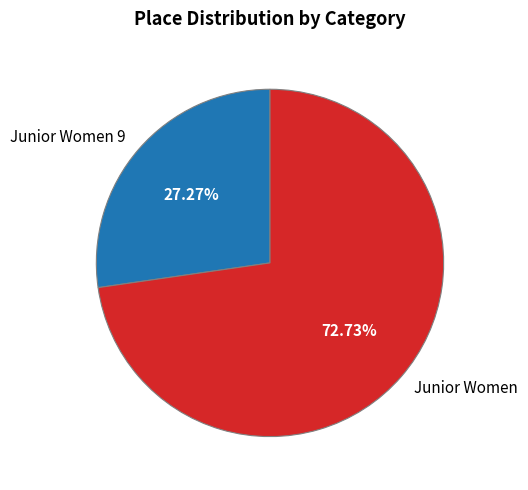

How many segments does this pie chart have?

2